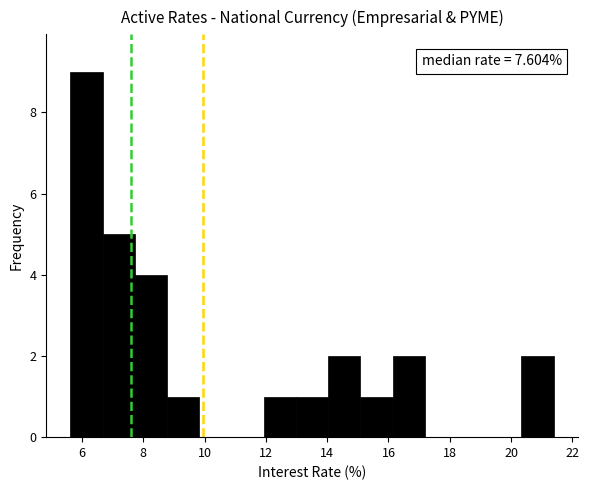

Over which range of the x-axis is the bar tallest?

5.6 to 6.6